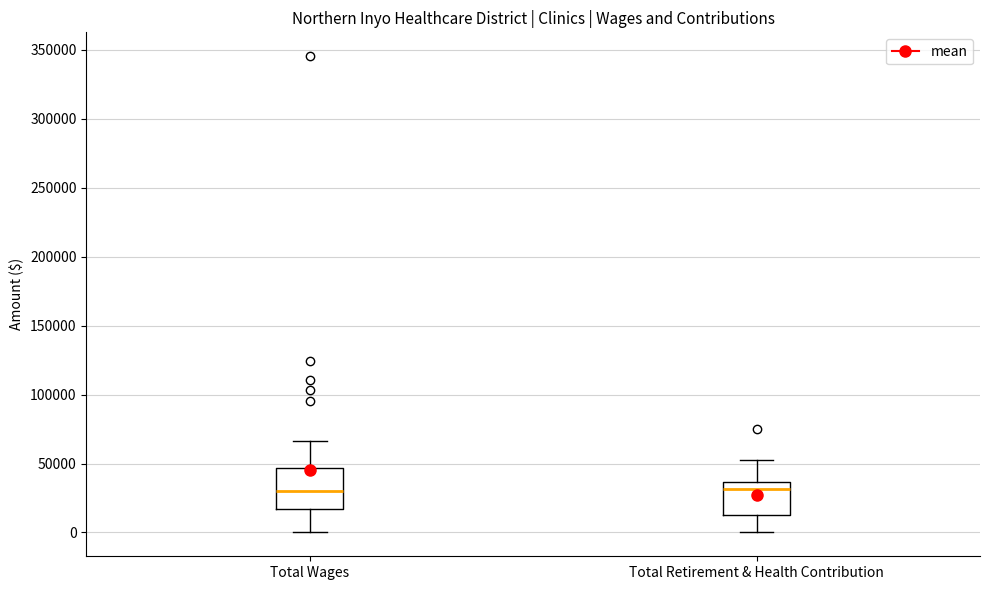

Reading left to right, transcribe this box plot: for each box, give where its median line is, the range the box spans, and where its two whiskers end, as read against the y-axis. The values are not printed on the chart, so give them approximately, as read against the axis.

Total Wages: median 30000, box 15000 to 45000, whiskers 0 to 65000
Total Retirement & Health Contribution: median 30000, box 15000 to 35000, whiskers 0 to 55000